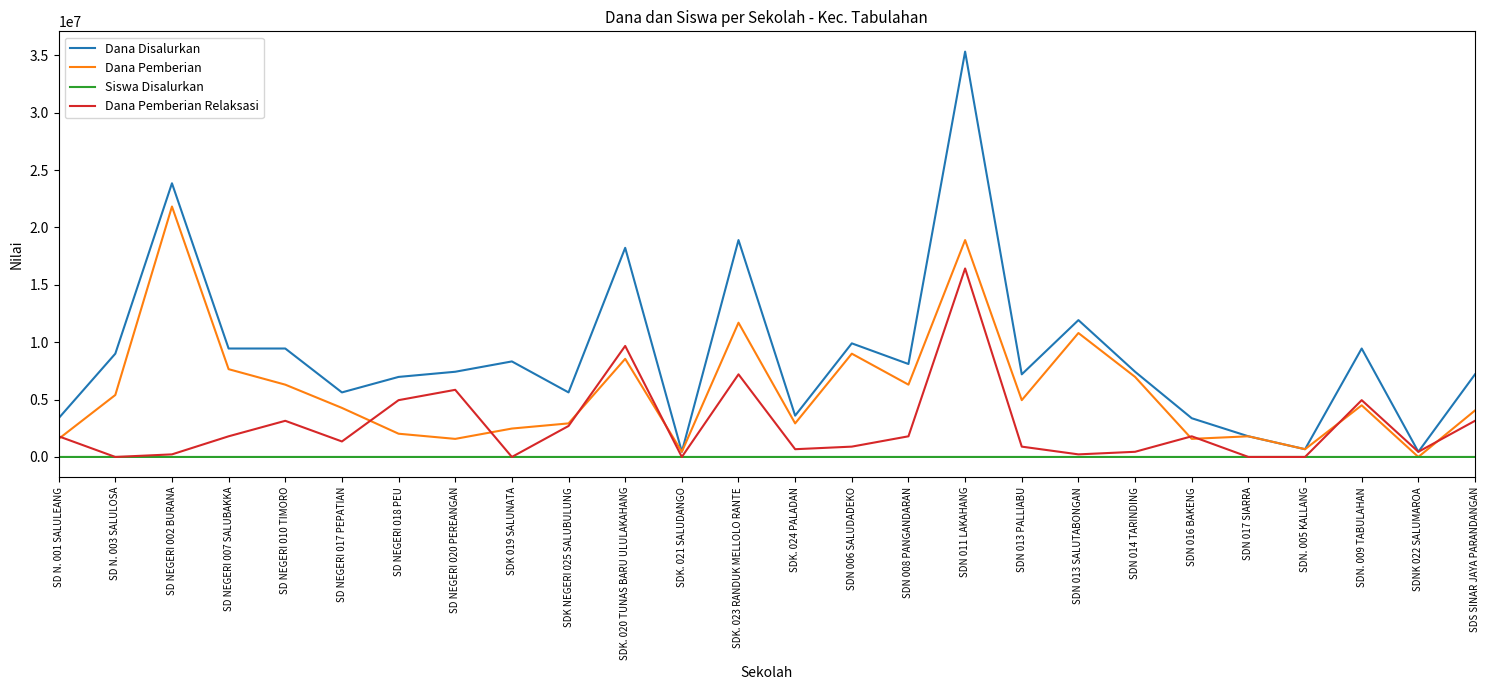

What is the sum of the Dana Pemberian Relaksasi values at SDN 006 SALUDADEKO and SD N. 003 SALULOSA?

900000